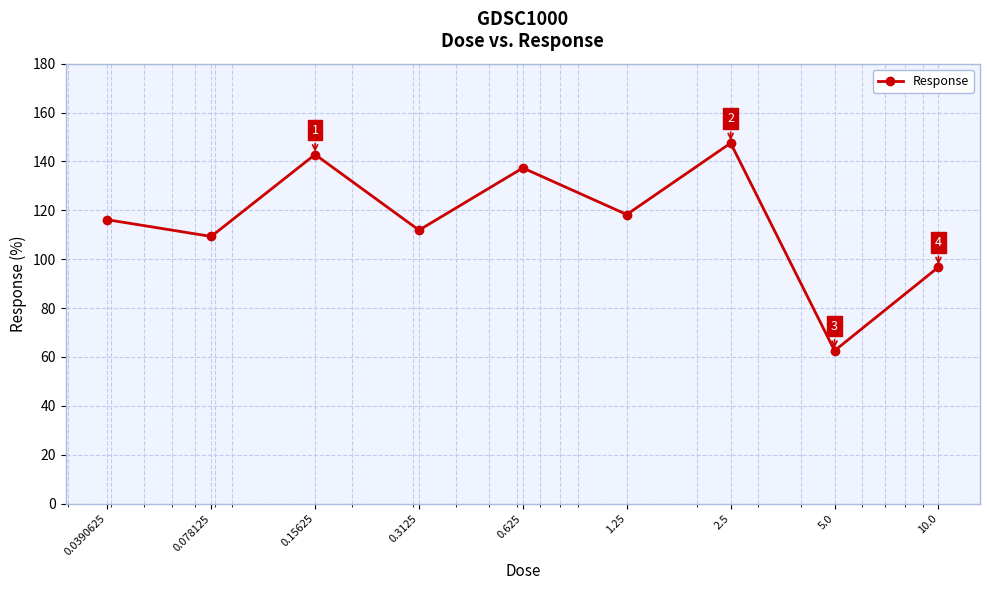

What is the value of the 6th point from the left?

118.3